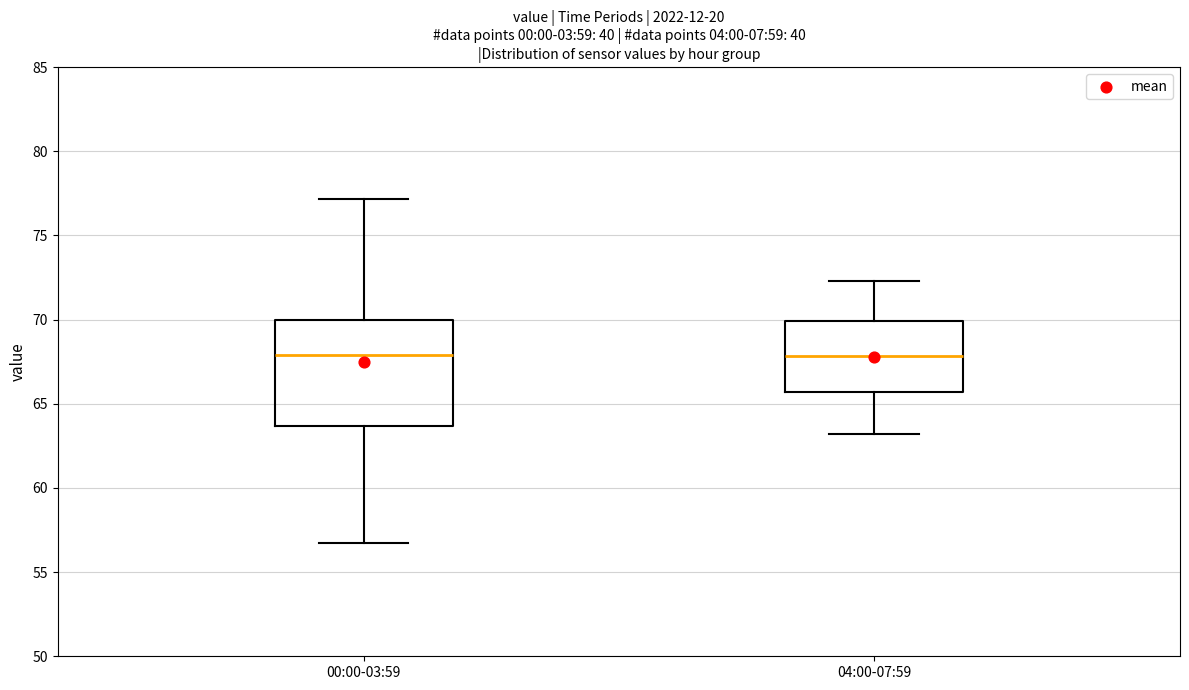

Which box is the tallest, from its lower edge to its upper edge?

00:00-03:59